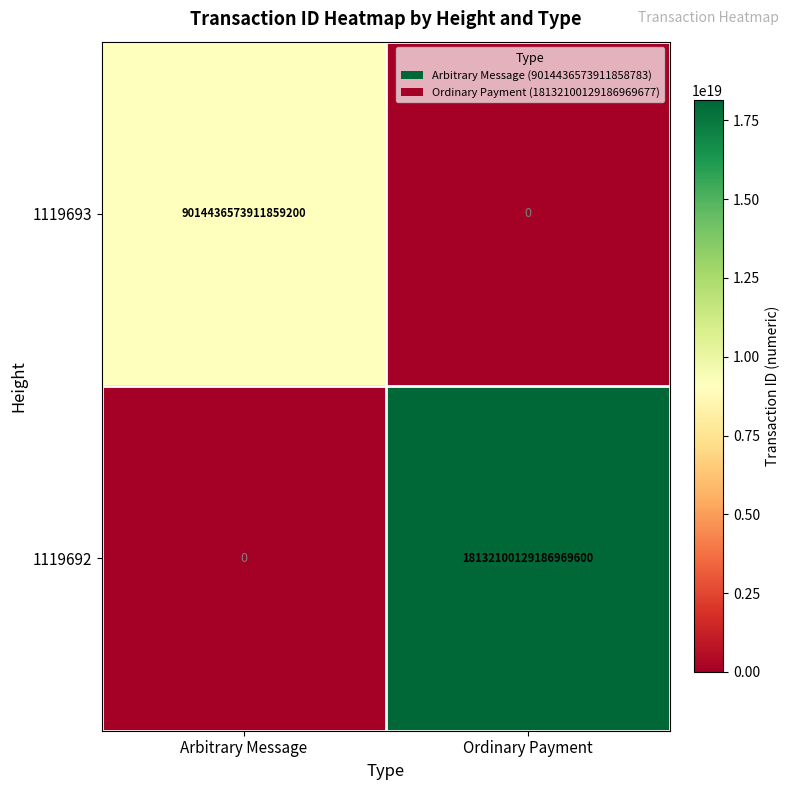

At which category is the sum across all series the highest?

Ordinary Payment